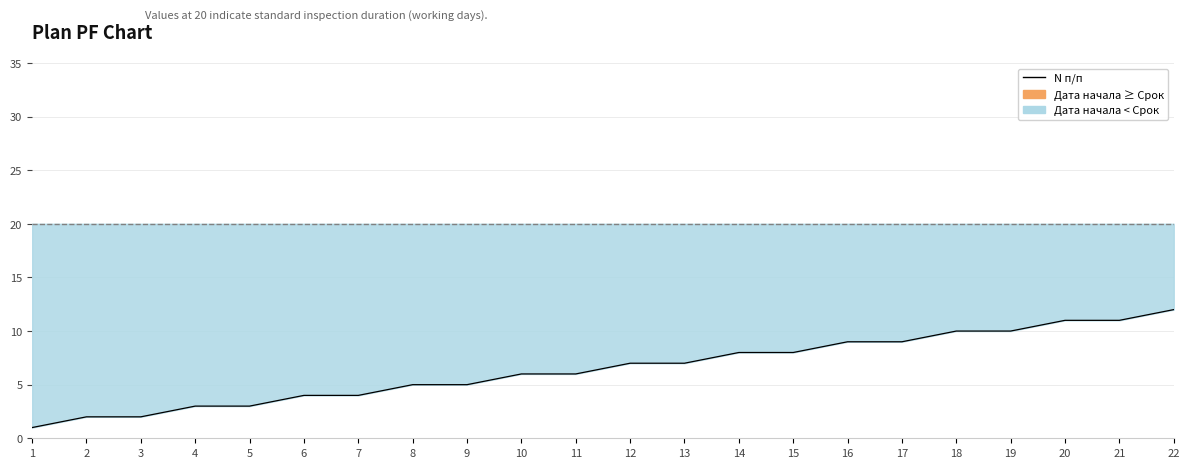

Reading left to right, list all the values displayed in this chart.

1	2	2	3	3	4	4	5	5	6	6	7	7	8	8	9	9	10	10	11	11	12